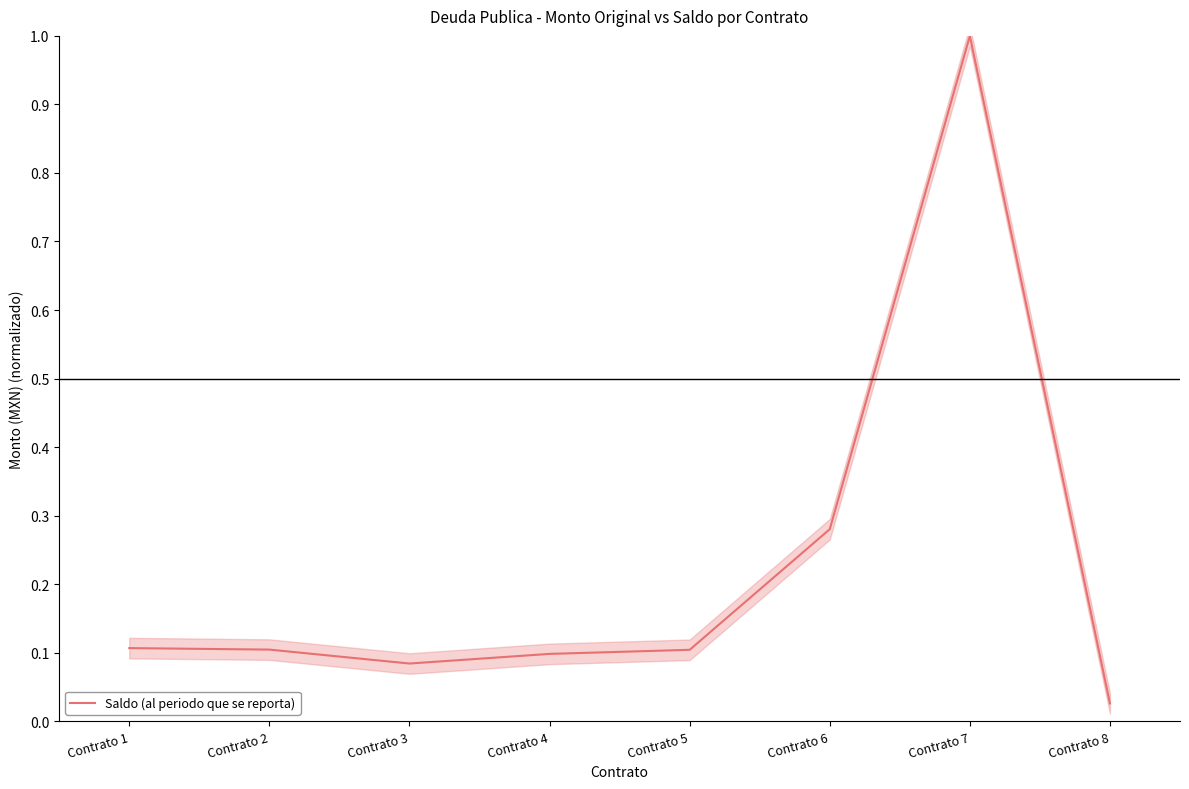

What is the sum of the values at Contrato 4 and Contrato 8?

0.1